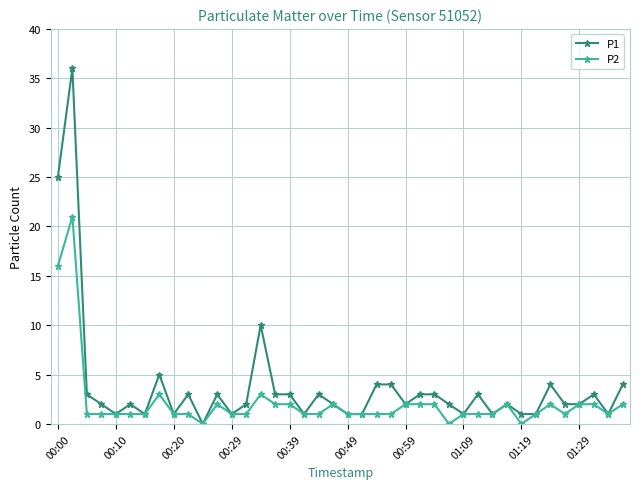

List the series in order of their peak value, lowest first.

P2, P1